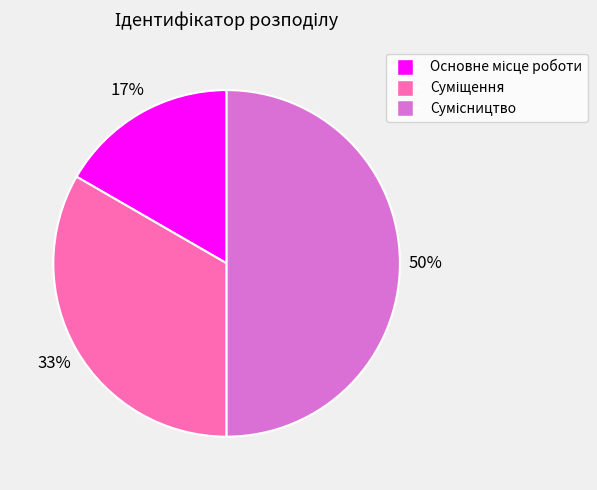

To the nearest percent, what is the average slice percentage?

33%